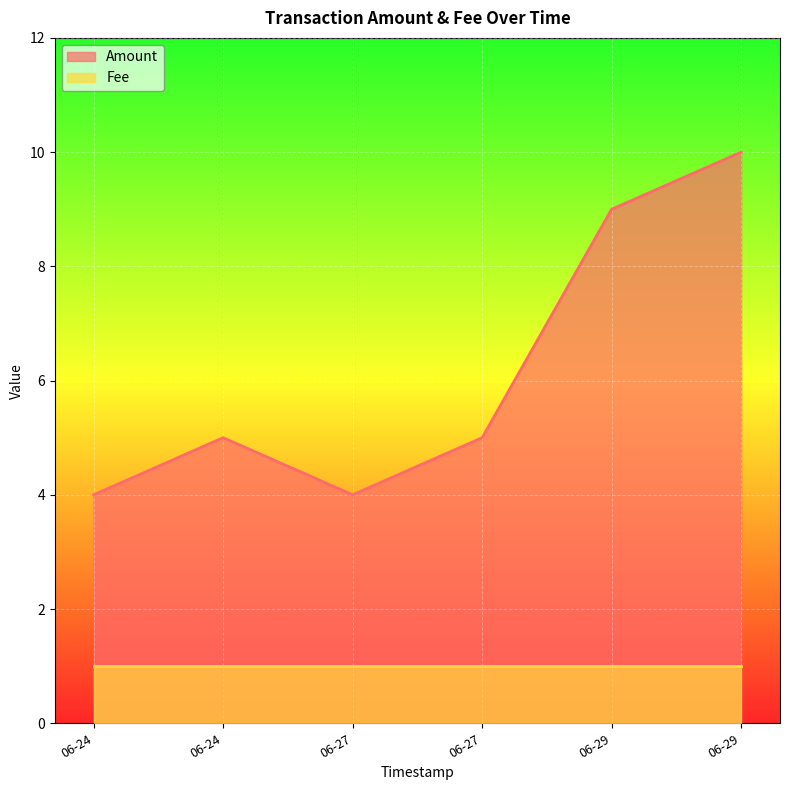

How many data points are less than 5?

2